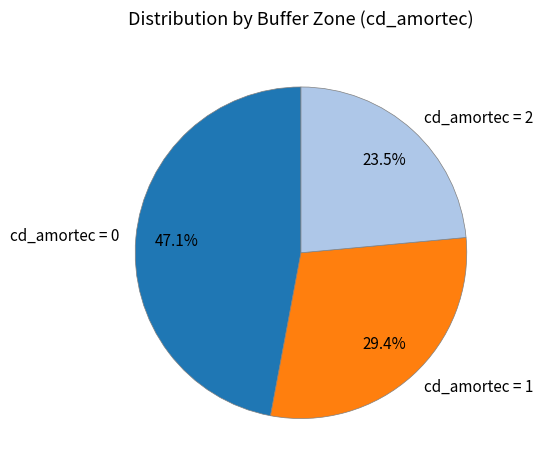

The 2 slice represents 16% of the pie. True or false?

False